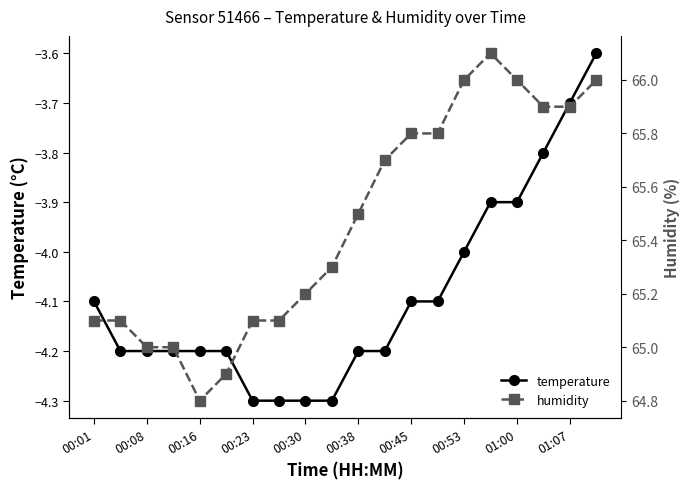

Reading left to right, transcribe all the data shown in this chart.

temperature: -4.1	-4.2	-4.2	-4.2	-4.2	-4.2	-4.3	-4.3	-4.3	-4.3	-4.2	-4.2	-4.1	-4.1	-4.0	-3.9	-3.9	-3.8	-3.7	-3.6
humidity: 65.1	65.1	65.0	65.0	64.8	64.9	65.1	65.1	65.2	65.3	65.5	65.7	65.8	65.8	66.0	66.1	66.0	65.9	65.9	66.0